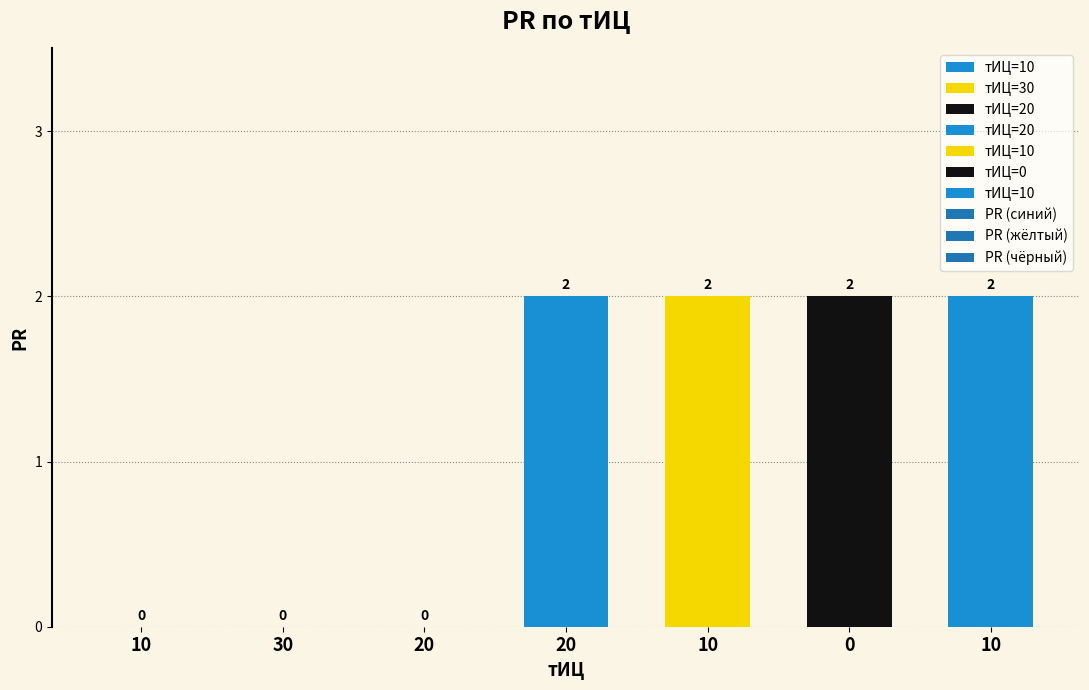

What is the value of the 6th bar from the left?

2